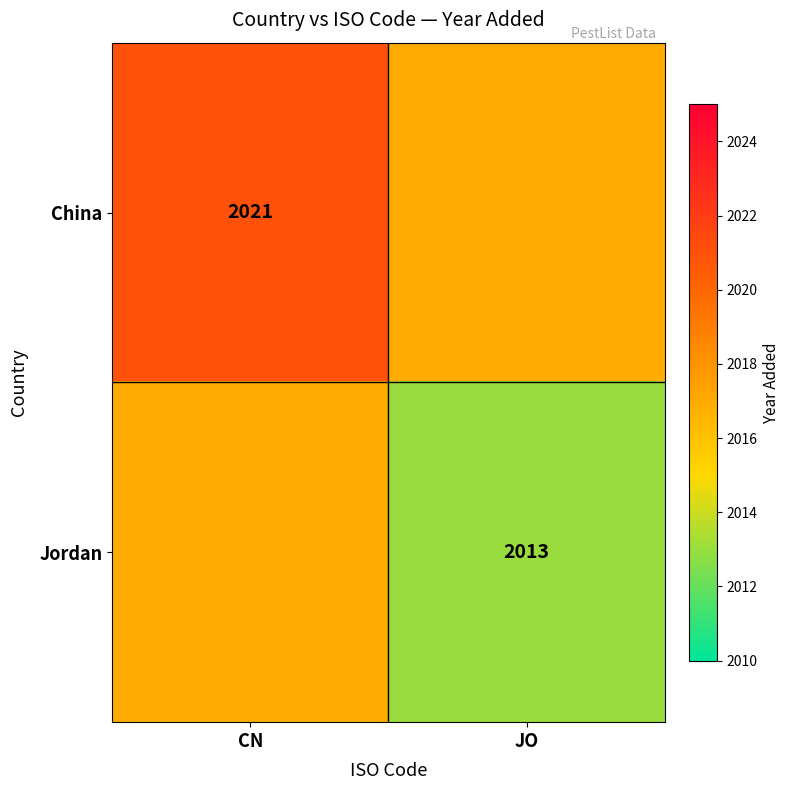

The Jordan series shows 2013 at JO. True or false?

True